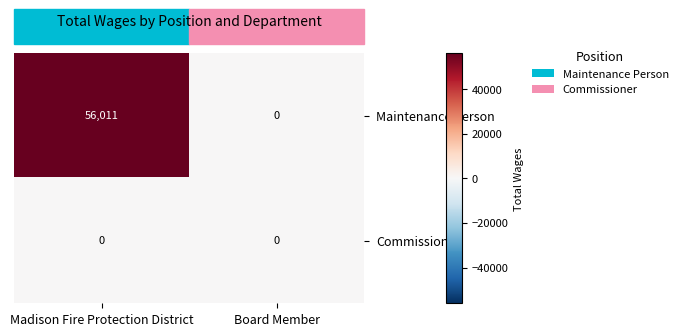

At which category is the sum across all series the highest?

Madison Fire Protection District